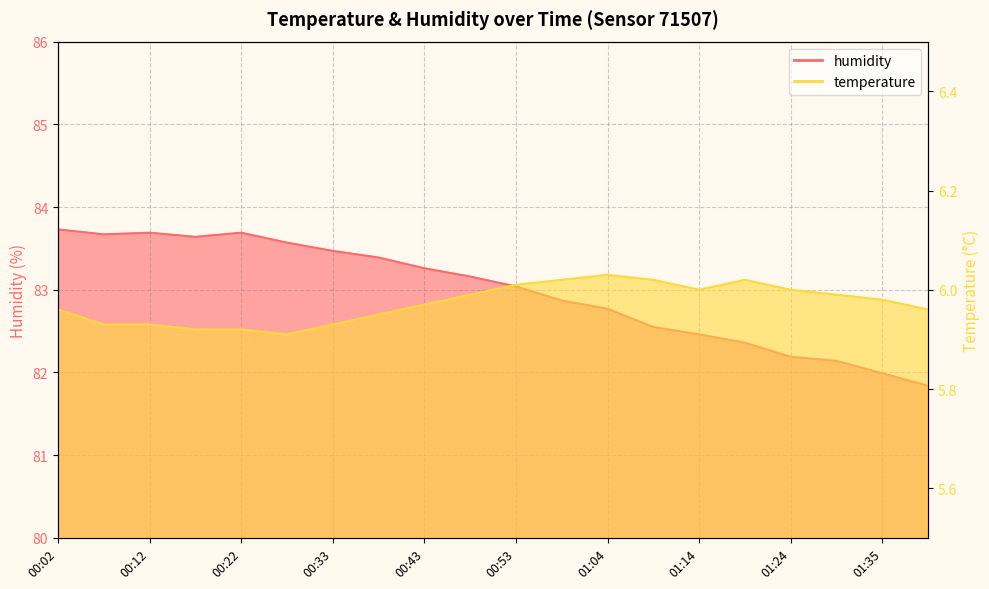

Is it true that temperature equals 3.6 at 00:48?

False